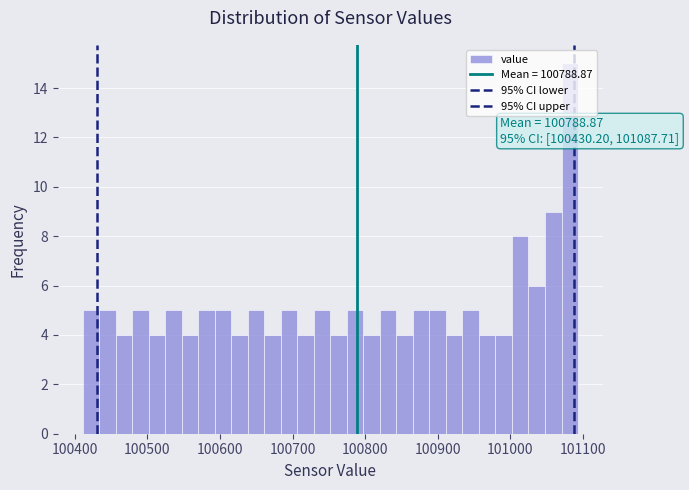

Read against the x-axis, roughly where is the centre of the tallest bar?

101080